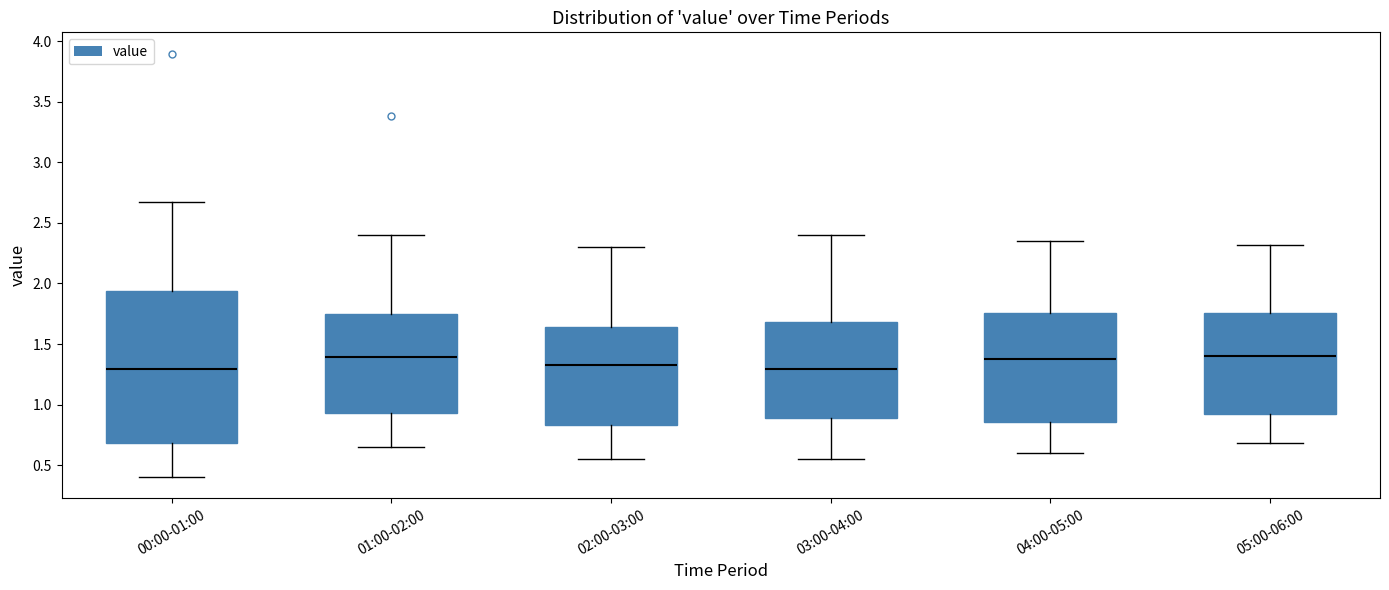

Where is the upper edge of the box for 03:00-04:00 on the y-axis? The values are not printed on the chart, so give them approximately, as read against the axis.

1.70